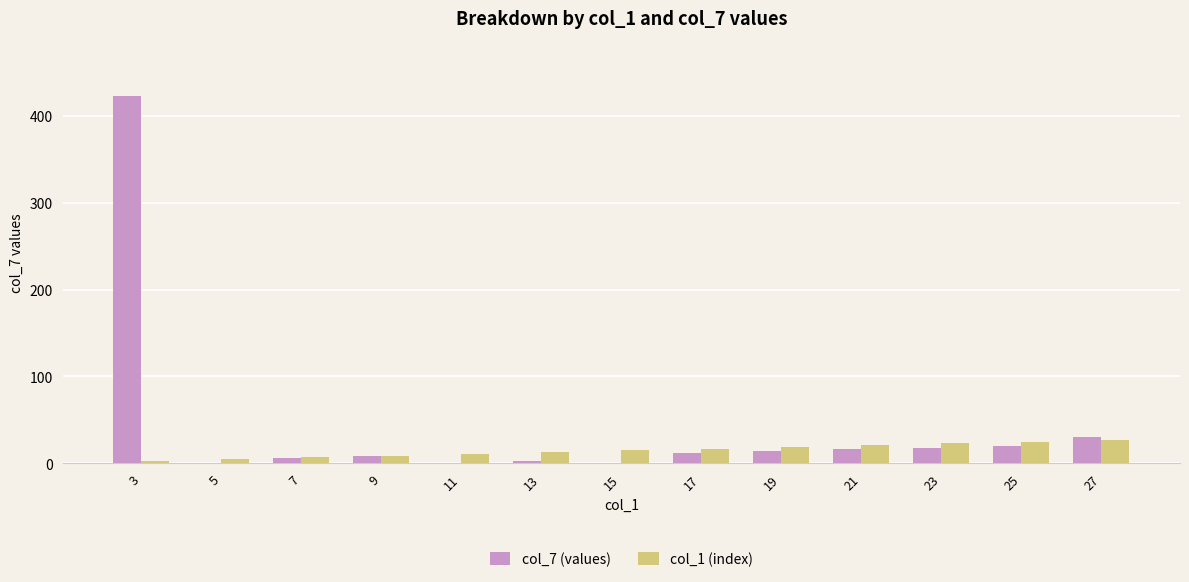

Reading left to right, what are all the values shown in this chart?

col_7 (values): 3=423	5=0	7=6	9=8	11=0	13=3	15=0	17=12	19=14	21=16	23=18	25=20	27=30
col_1 (index): 3=3	5=5	7=7	9=9	11=11	13=13	15=15	17=17	19=19	21=21	23=23	25=25	27=27